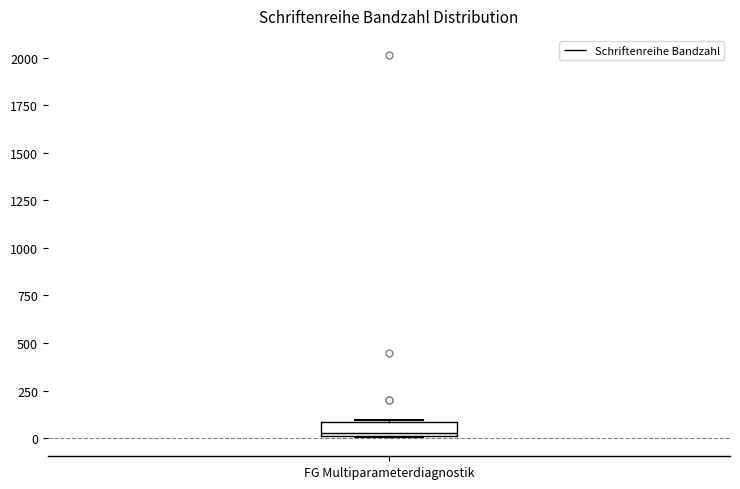

Where does the median line of the box for FG Multiparameterdiagnostik sit on the y-axis? The values are not printed on the chart, so give them approximately, as read against the axis.

50